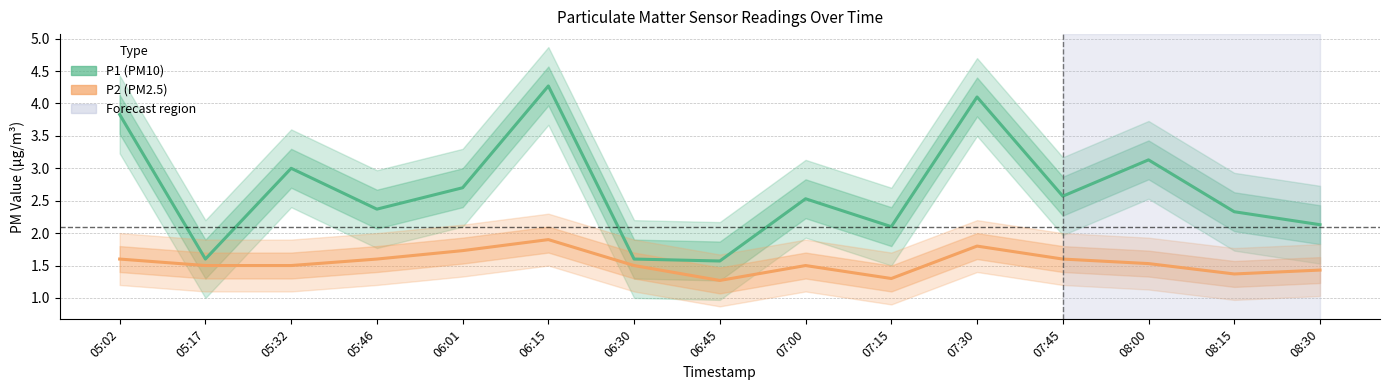

At which category is the sum across all series the highest?

06:15